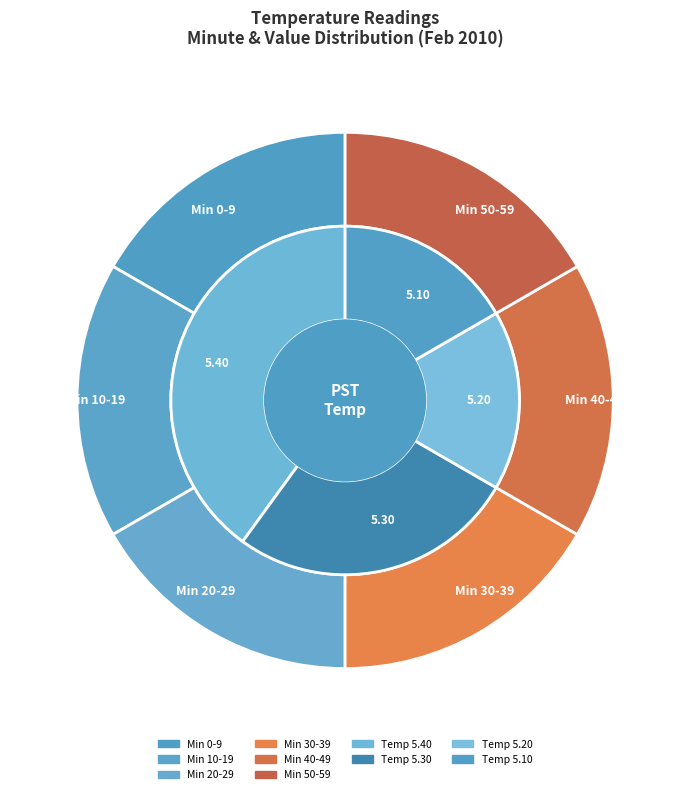

Count the number of slices in the pie.

10